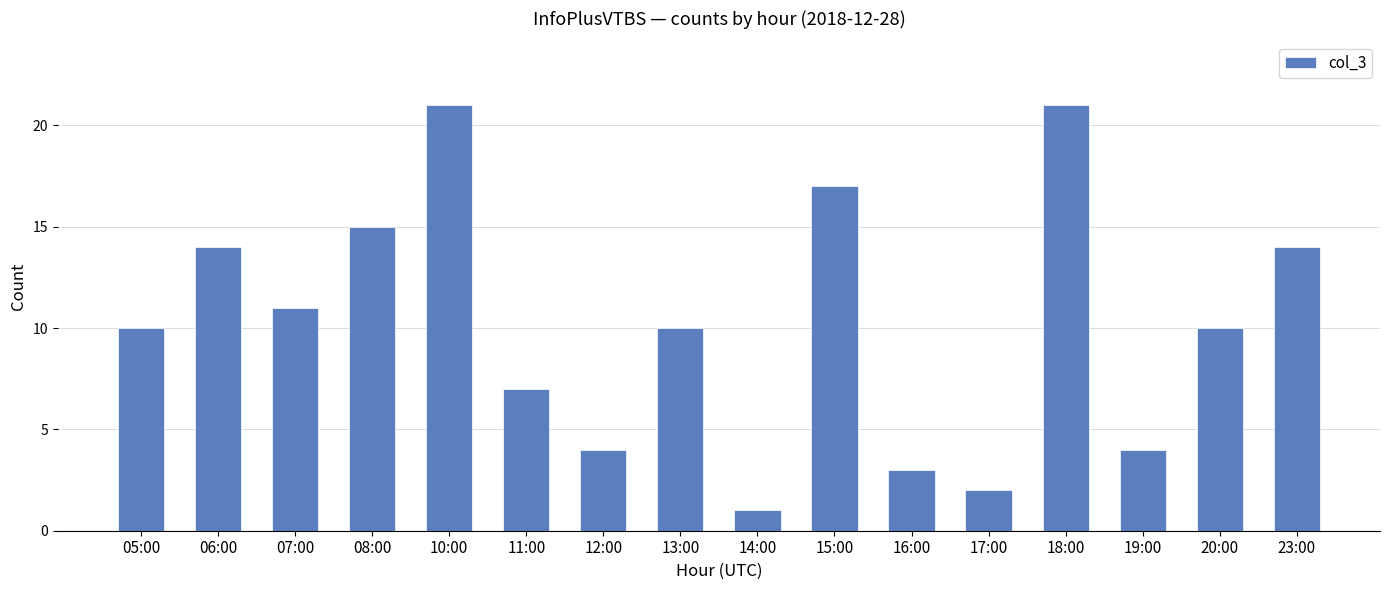

Reading right to left, transcribe all the data shown in this chart.

23:00=14	20:00=10	19:00=4	18:00=21	17:00=2	16:00=3	15:00=17	14:00=1	13:00=10	12:00=4	11:00=7	10:00=21	08:00=15	07:00=11	06:00=14	05:00=10